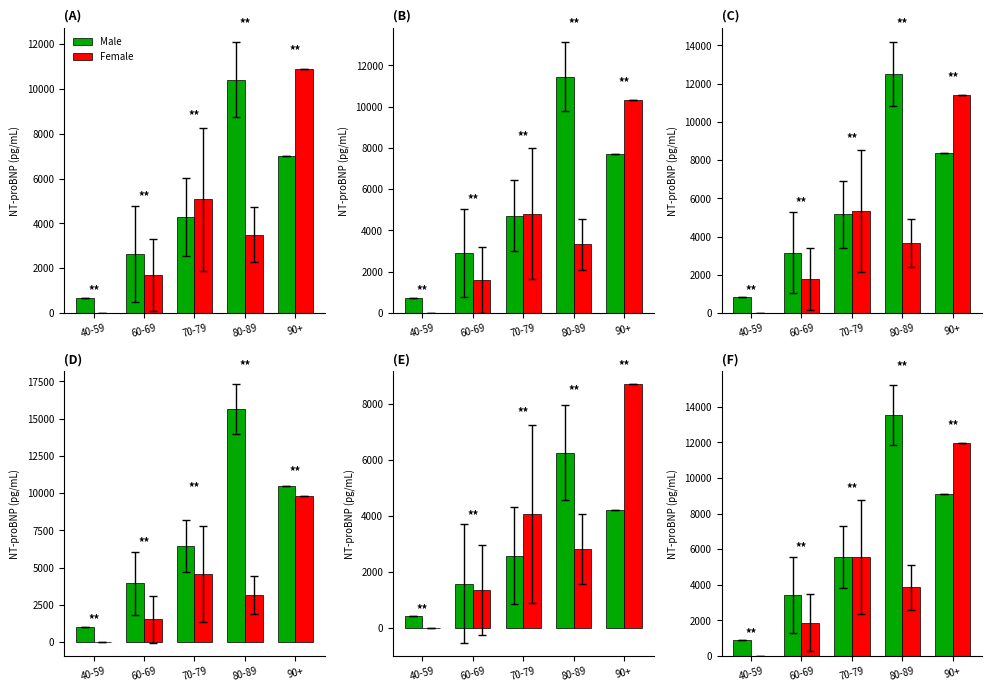

What is the sum of the Female values at 70-79 and 90+?

17549.6